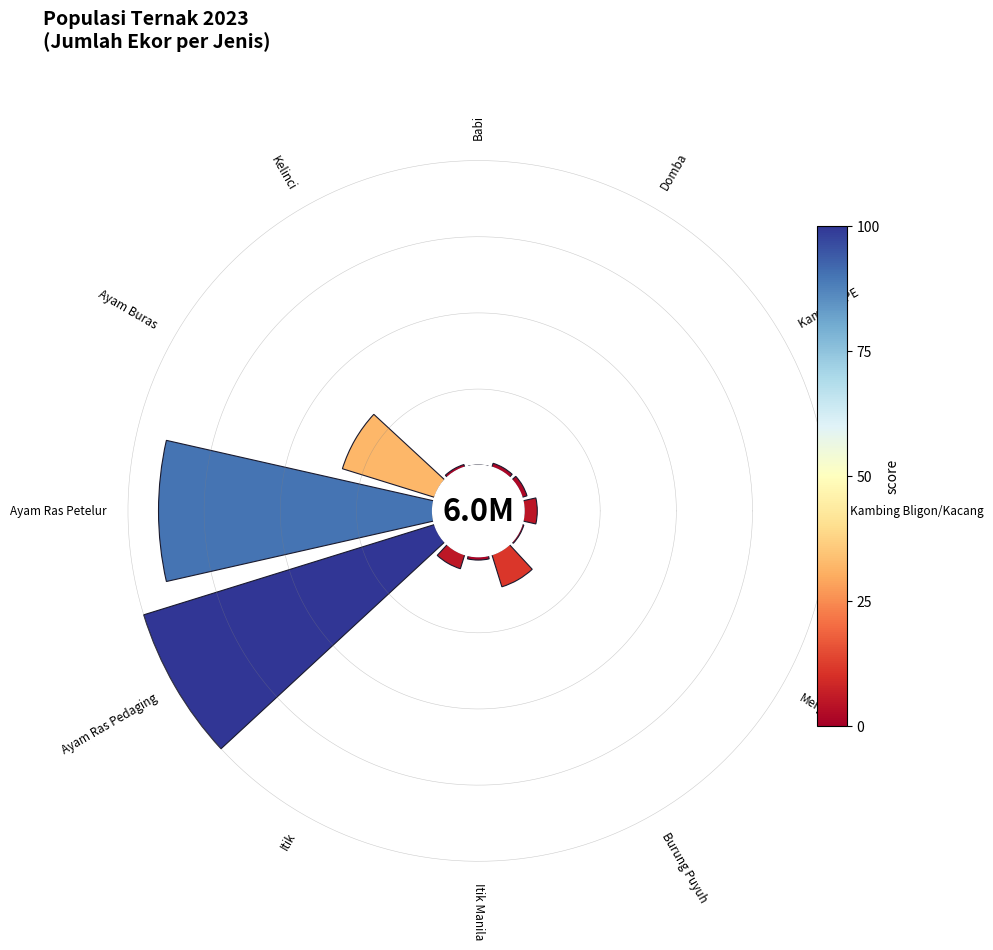

To the nearest percent, what is the difference between the largest and smallest slice percentages?

40%